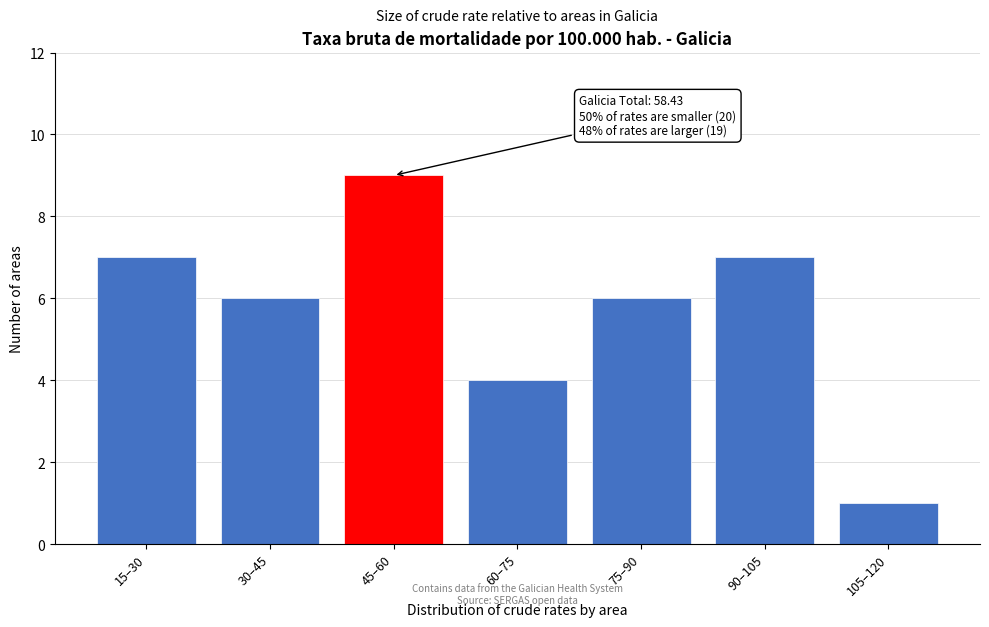

Reading right to left, list all the values displayed in this chart.

1	7	6	4	9	6	7